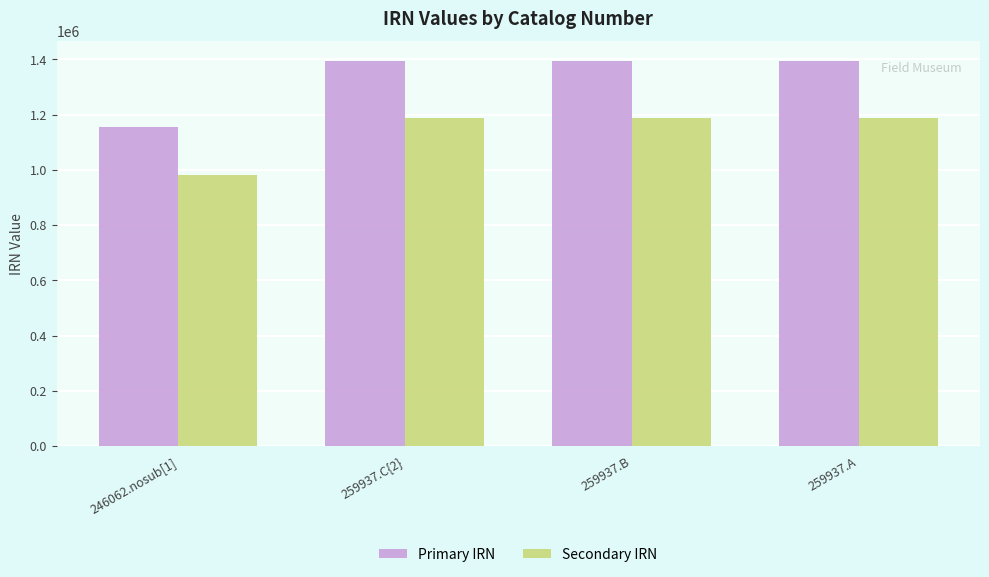

Which series has the largest range (max minus min)?

Primary IRN